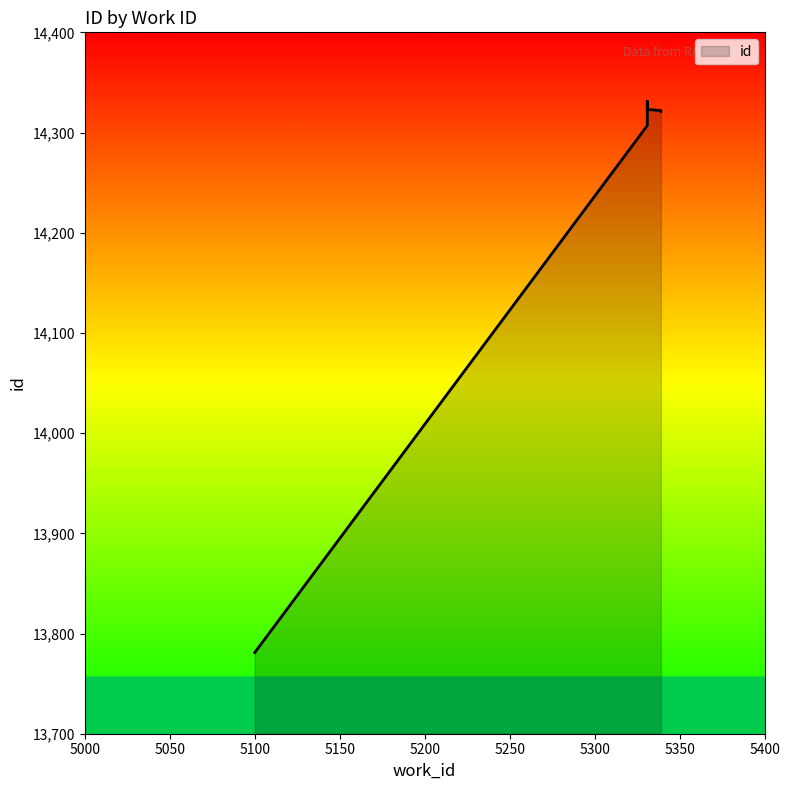

What is the average value?

14251